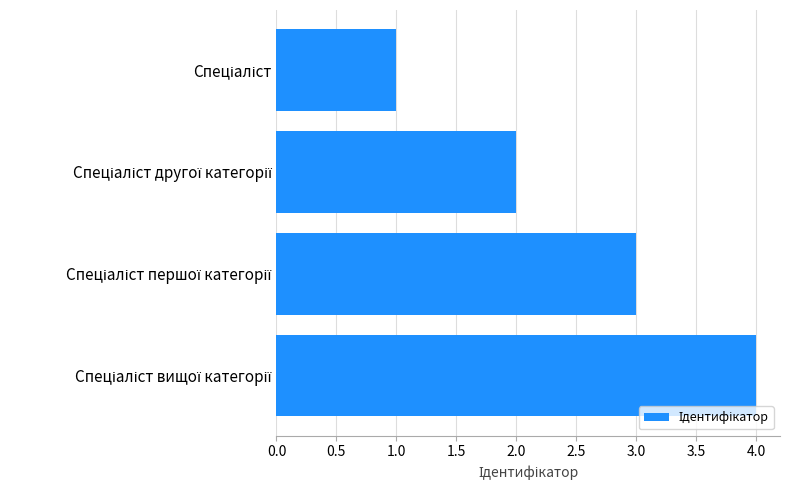

How many values are between 2 and 4?

3